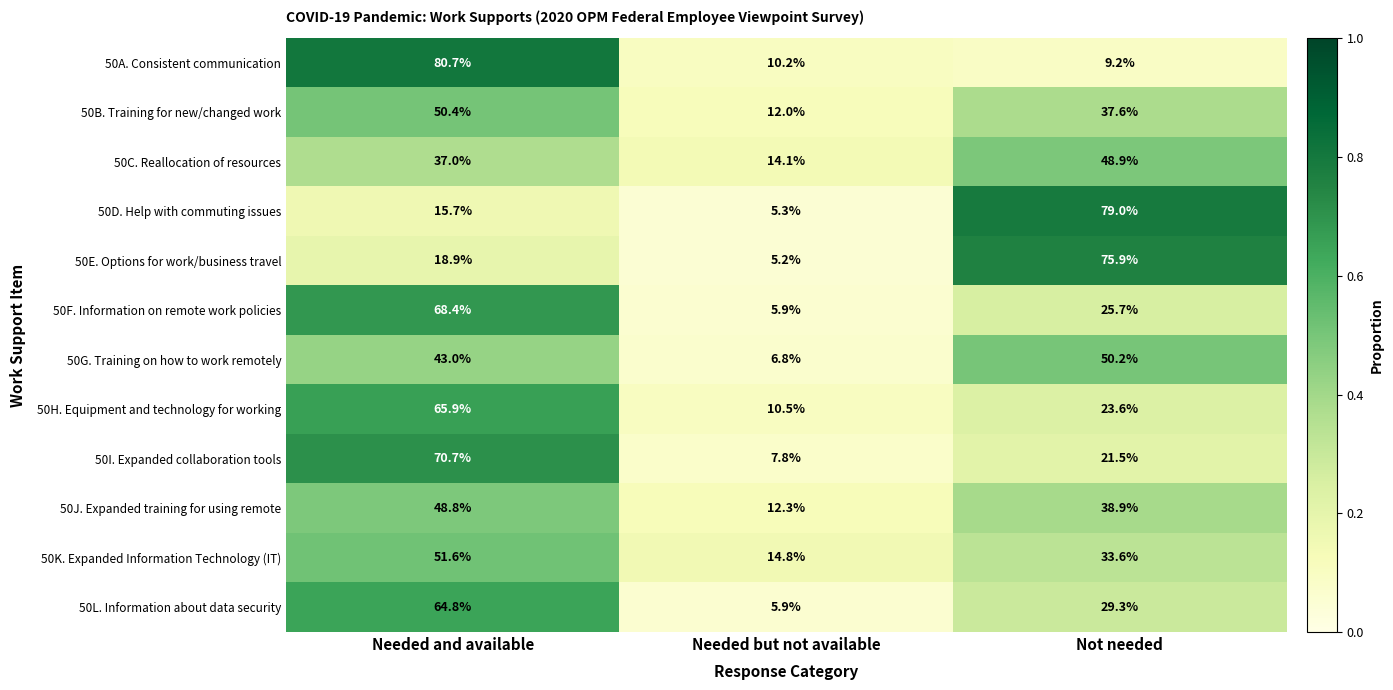

Which series changed the most between Needed and available and Not needed?

50A. Consistent communication